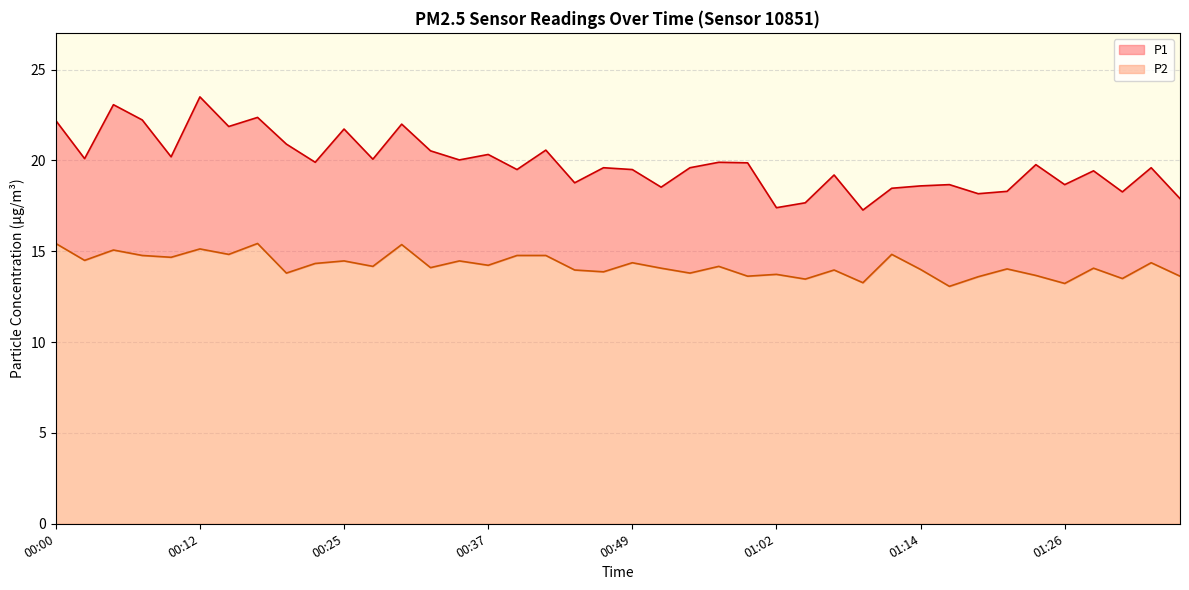

How many interior local valleys does the P2 series have?

15